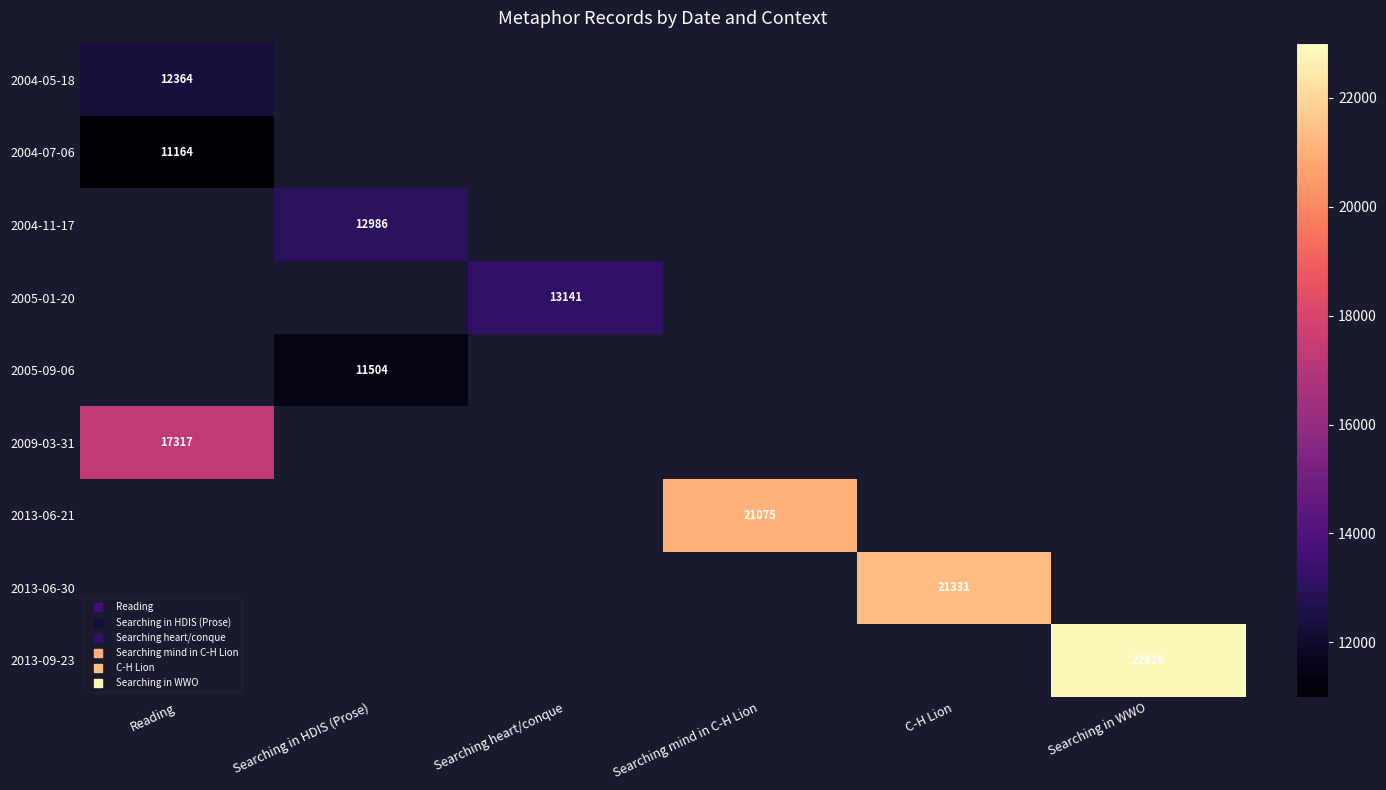

How many data points does each series have?

6